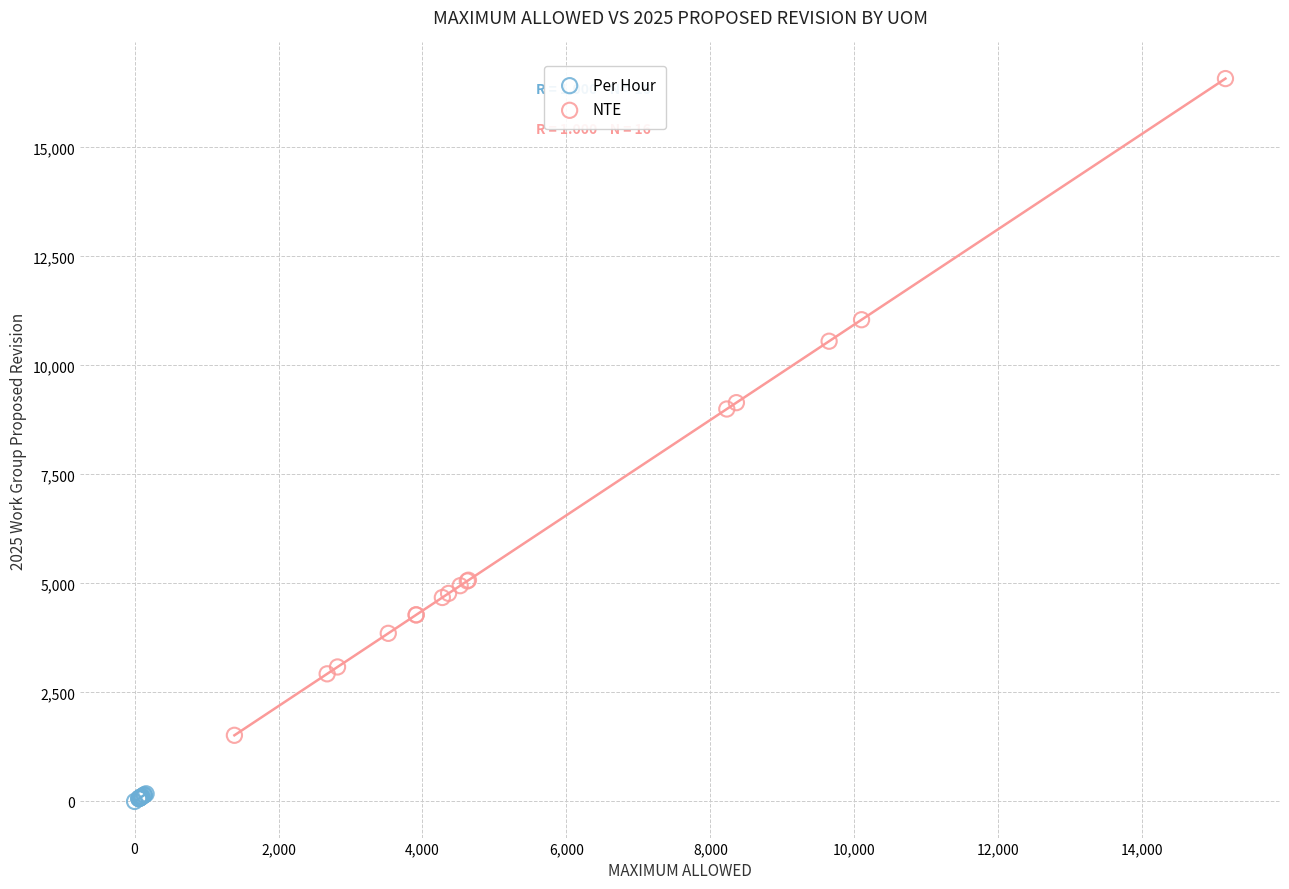

Which series contains the lowest Y value?

Per Hour